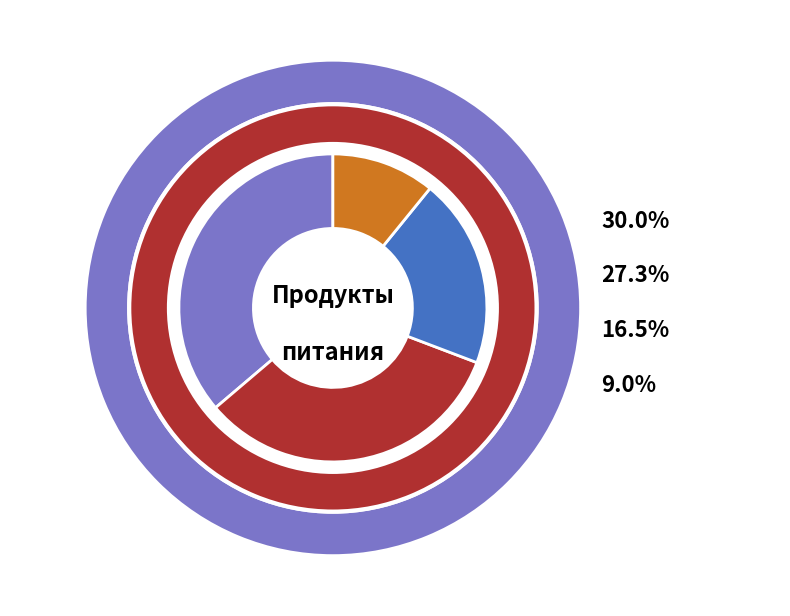

What percentage is the молоко slice, to the nearest percent?

9%